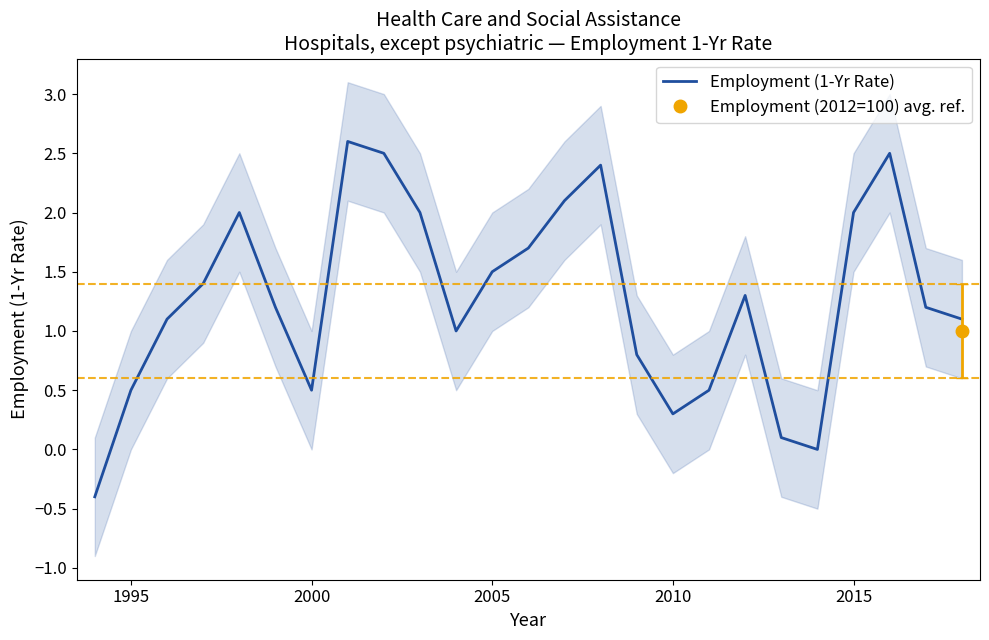

What is the lowest value of the Employment (1-Yr Rate) series?

-0.4